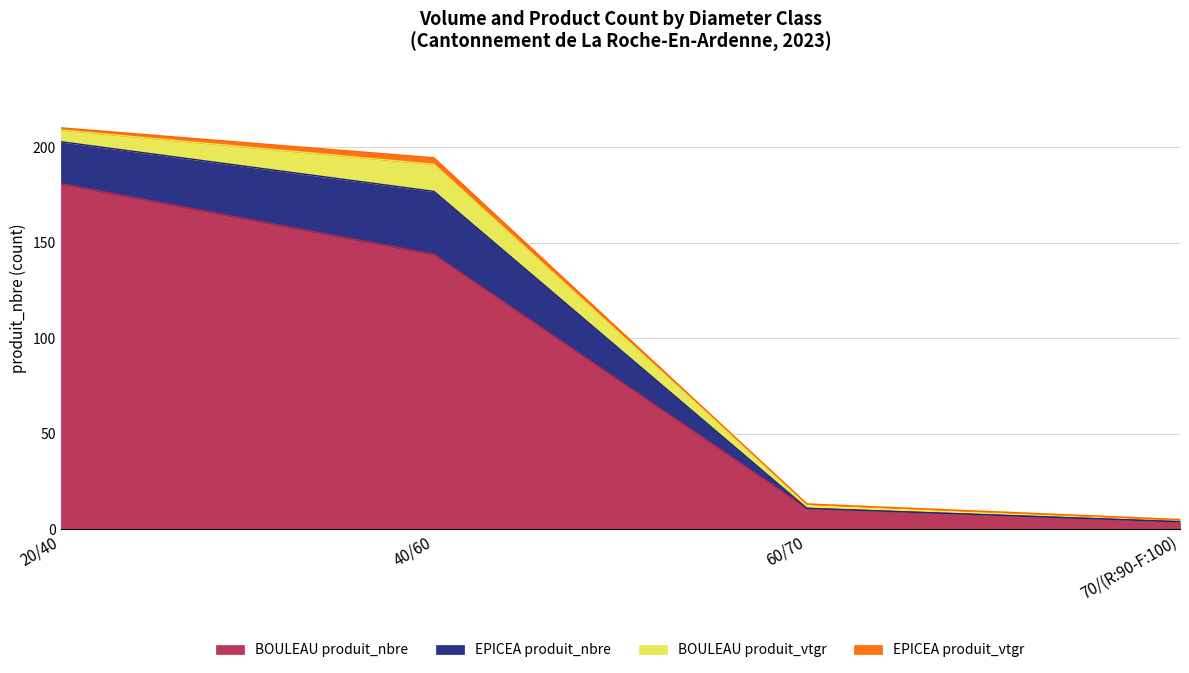

Which category has the highest value across all series?

20/40